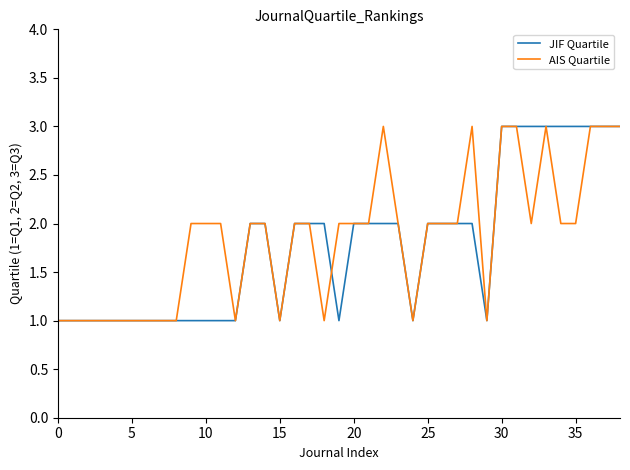

True or false: AIS Quartile has more than 2 points higher than both neighbors.

True